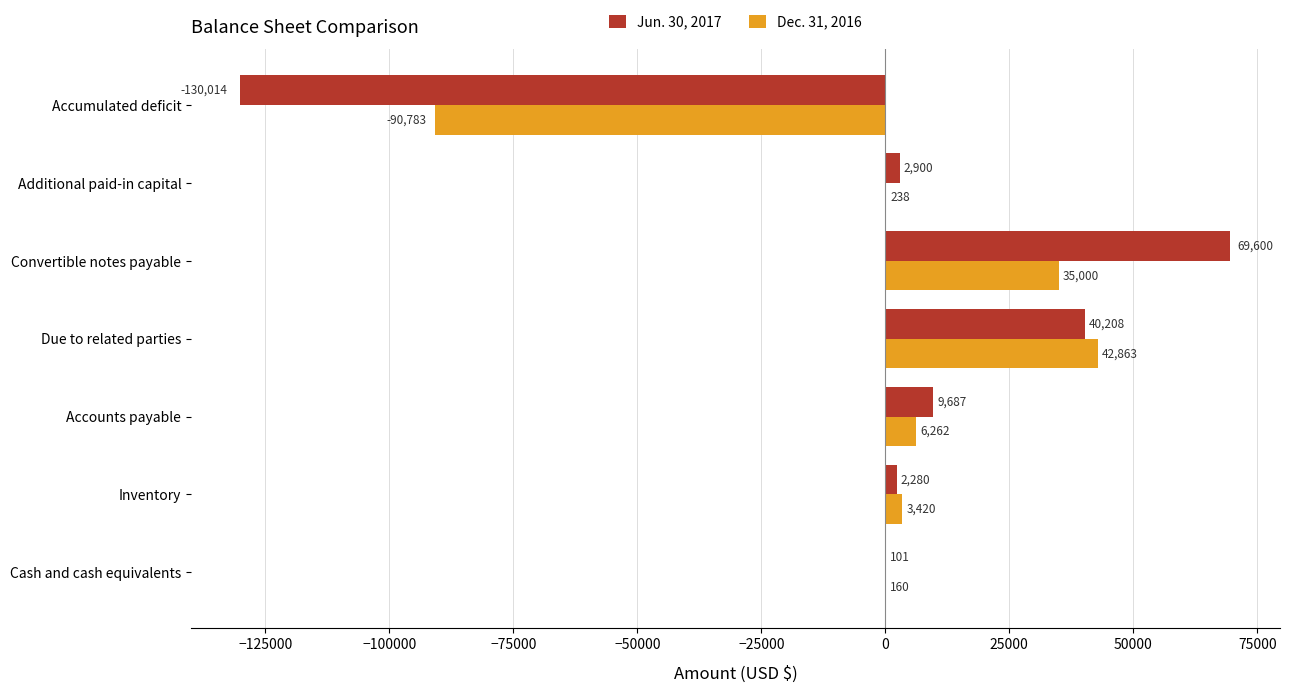

What is the average value of the Dec. 31, 2016 series?

-406